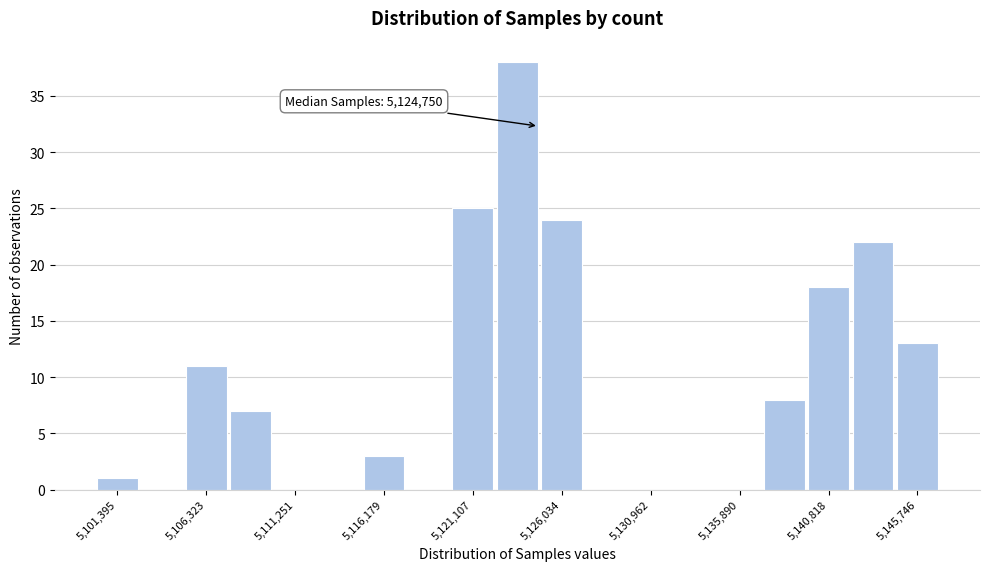

Over which range of the x-axis is the bar tallest?

5122500 to 5125000